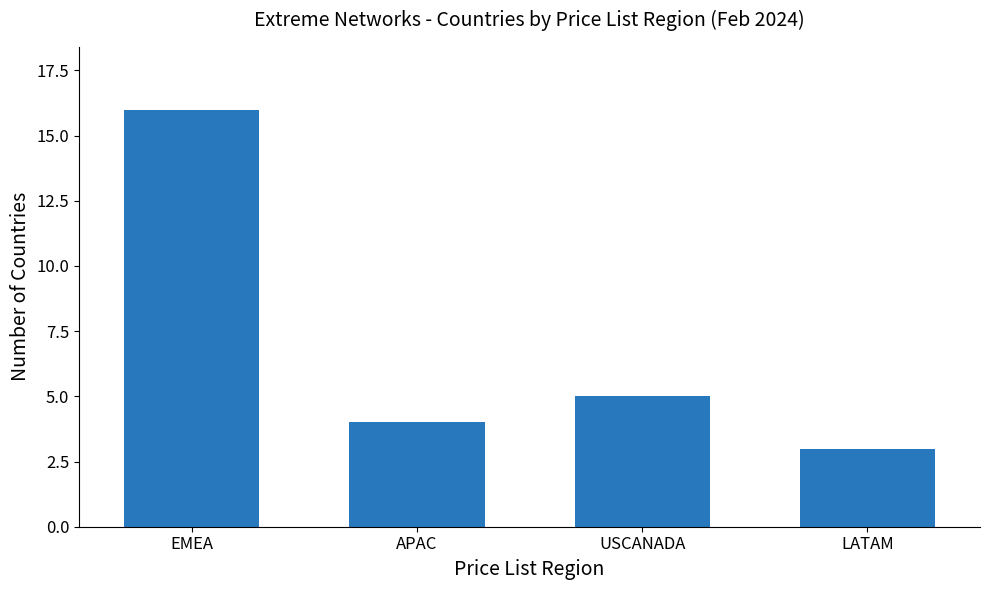

What is the difference between the second highest and minimum values?

2